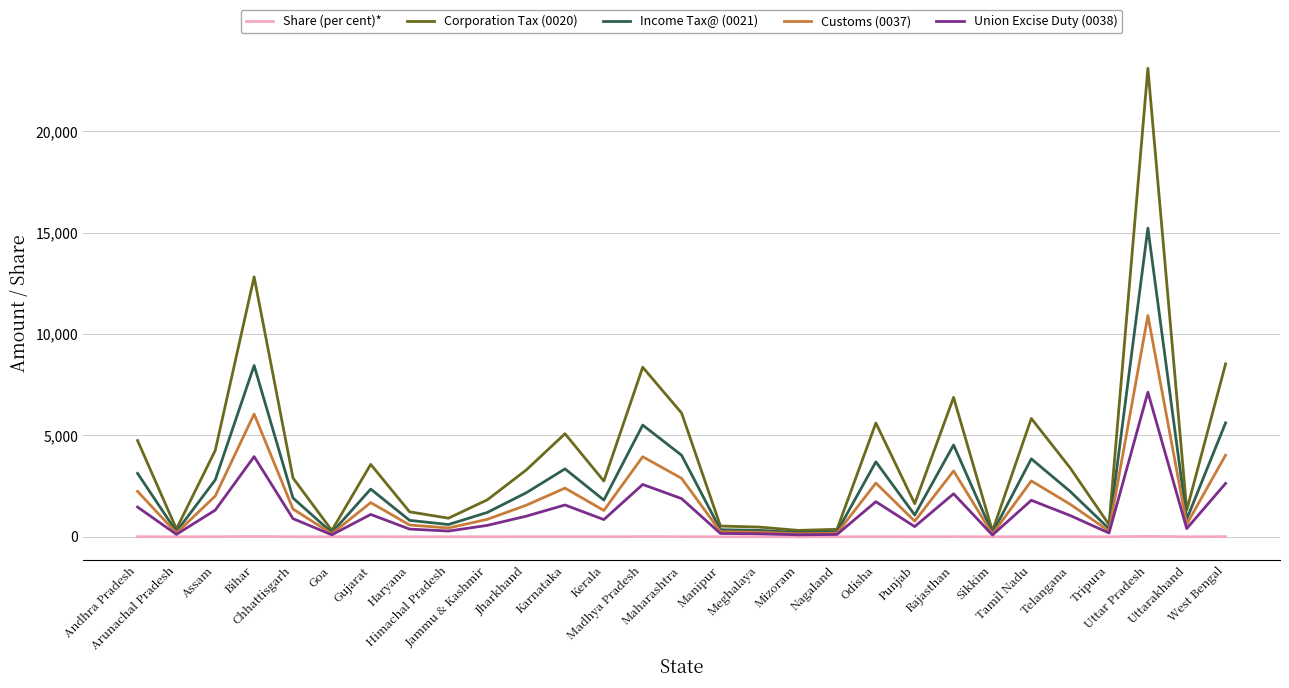

Between Goa and Haryana, which series saw the biggest shift?

Corporation Tax (0020)